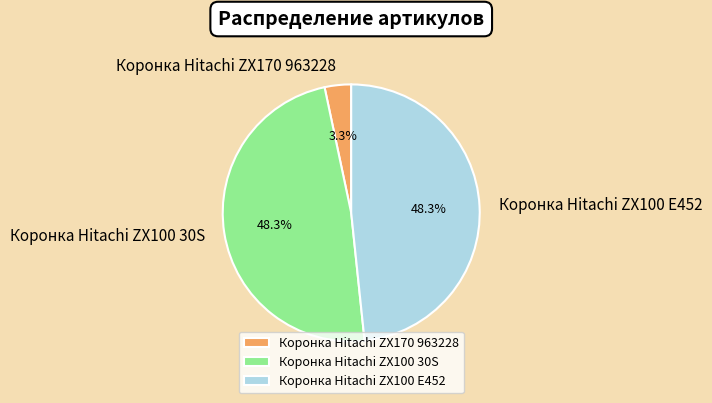

What percentage is NOT represented by Коронка Hitachi ZX100 30S?

51.7%